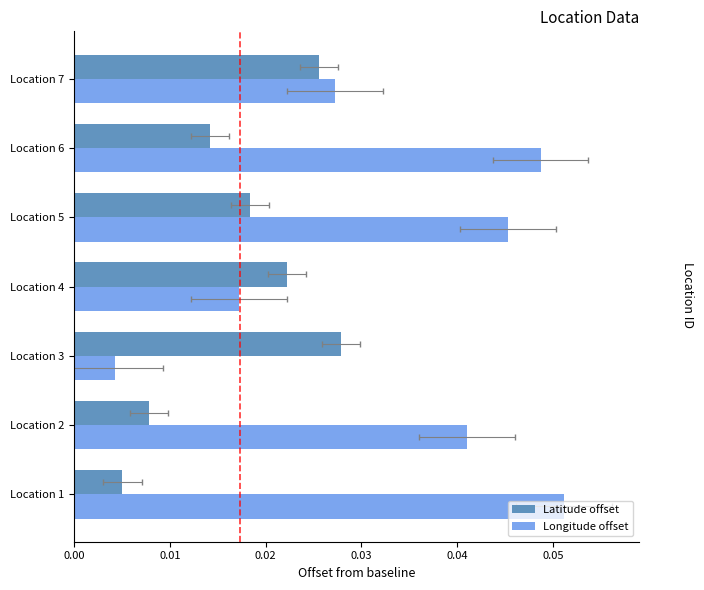

Which series changed the most between Location 1 and Location 4?

Longitude offset